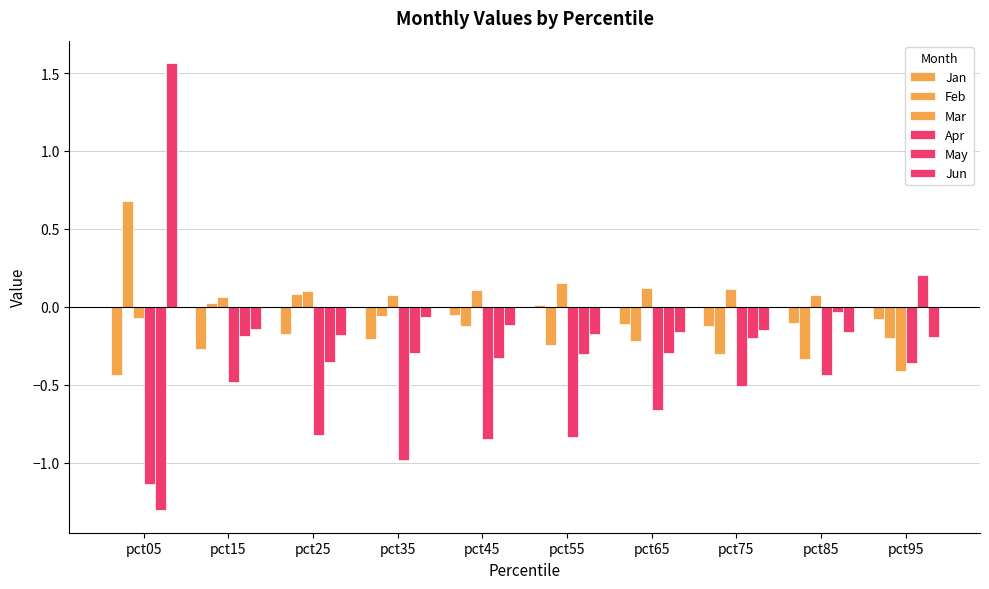

Does the chart contain any negative values?

Yes